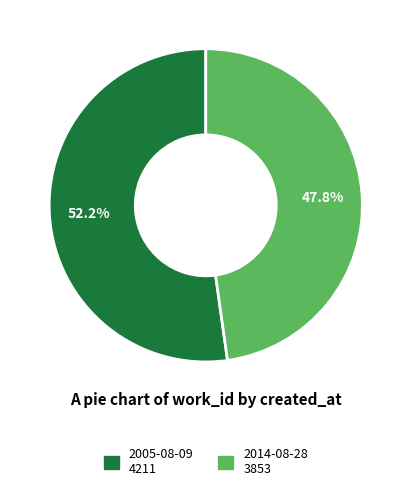

How many slices are in this pie chart?

2